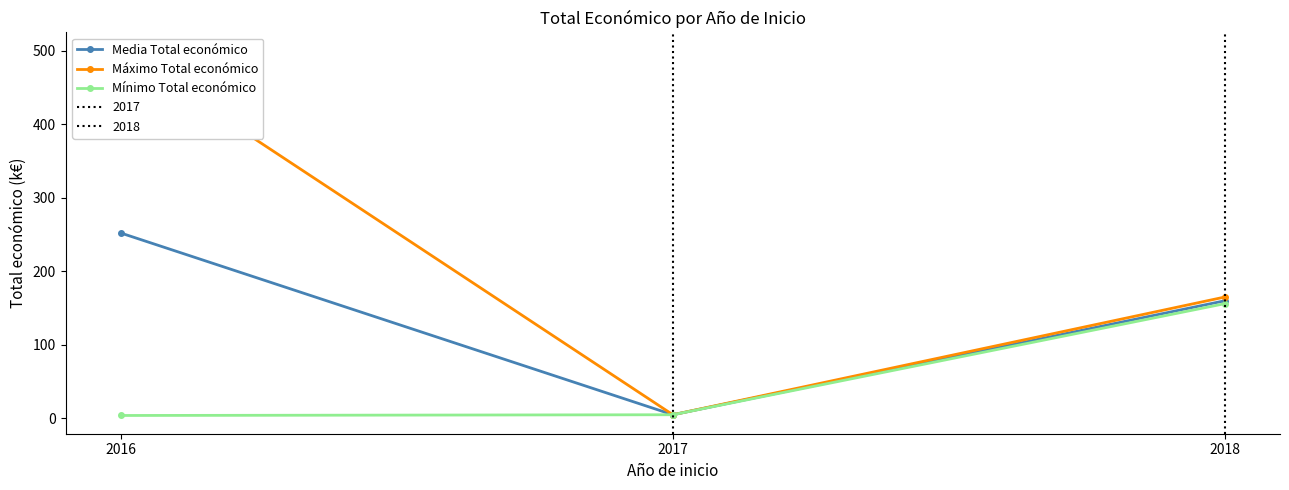

The value of Media Total económico at 2017 is 7.4. True or false?

False